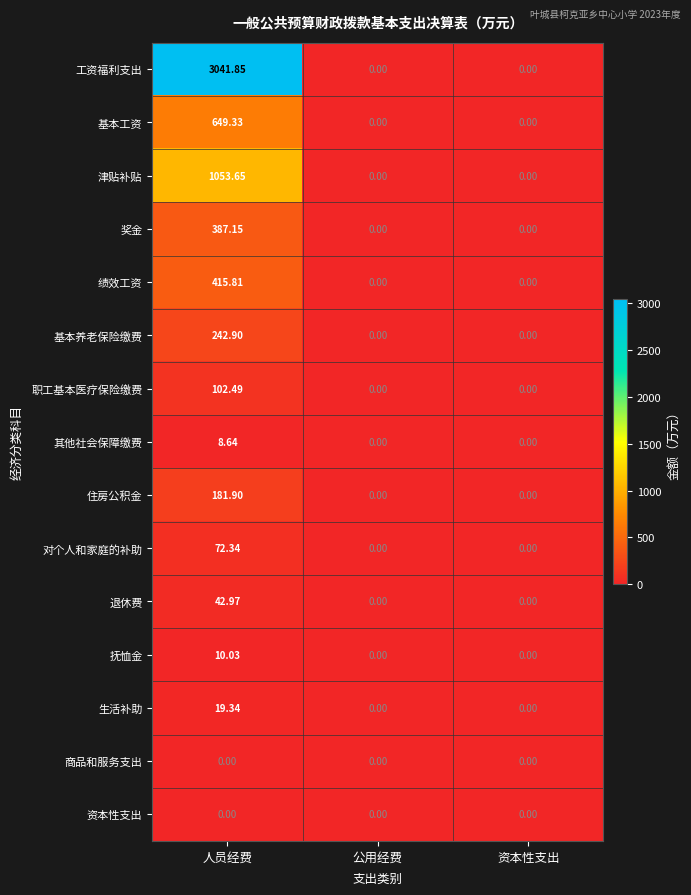

Which category has the highest value across all series?

人员经费